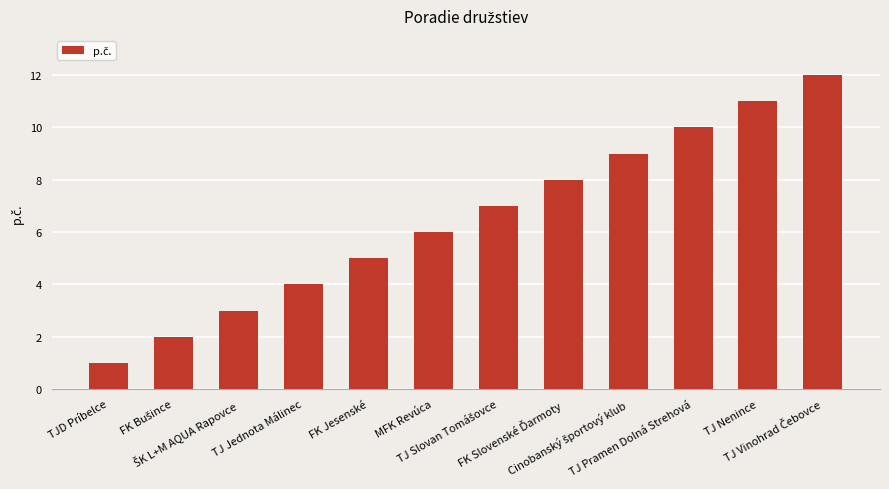

Count the number of categories in the chart.

12